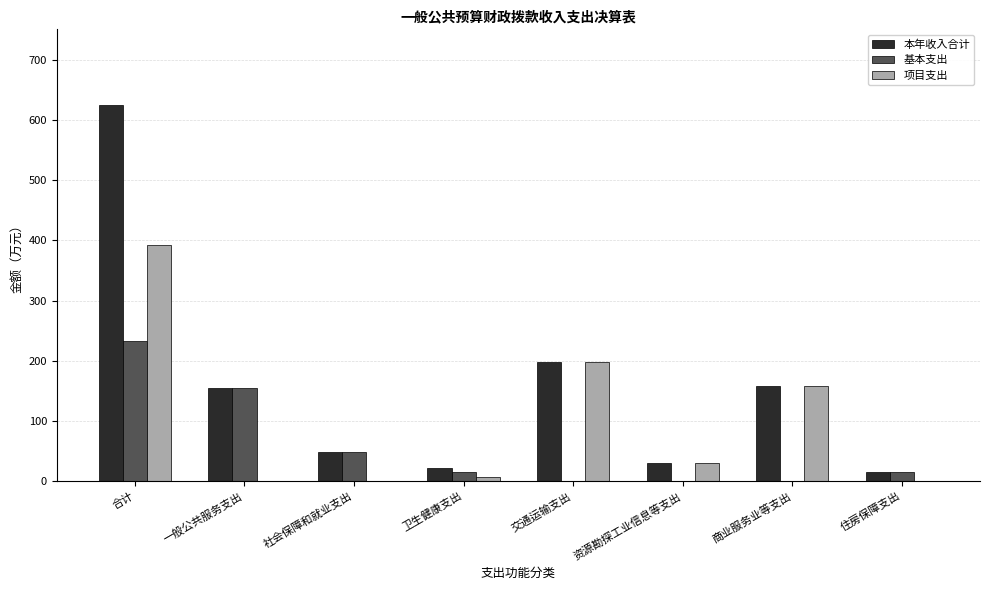

Between 商业服务业等支出 and 住房保障支出, which series saw the biggest shift?

项目支出